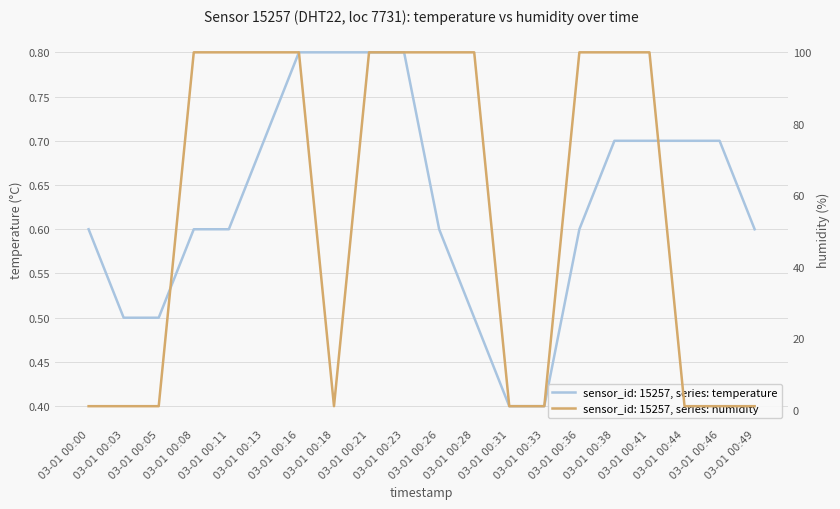

True or false: temperature has a value of 0.3 at 03-01 00:44.

False